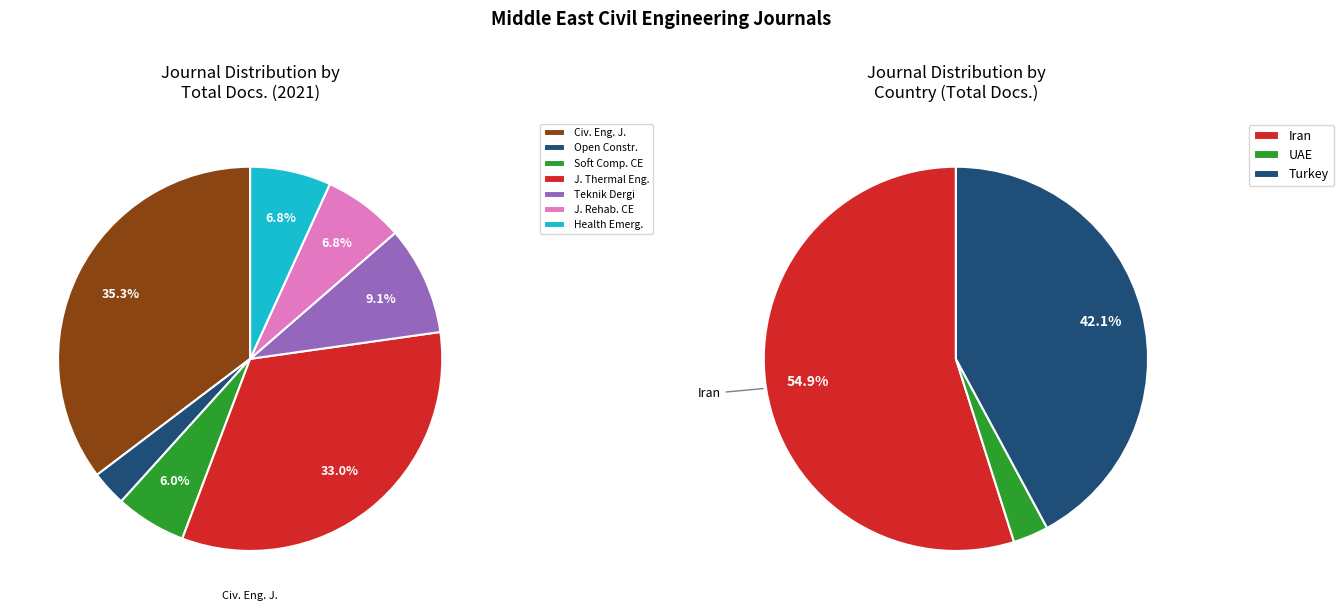

Which slice is the smallest?

Open Construction and Building Technology